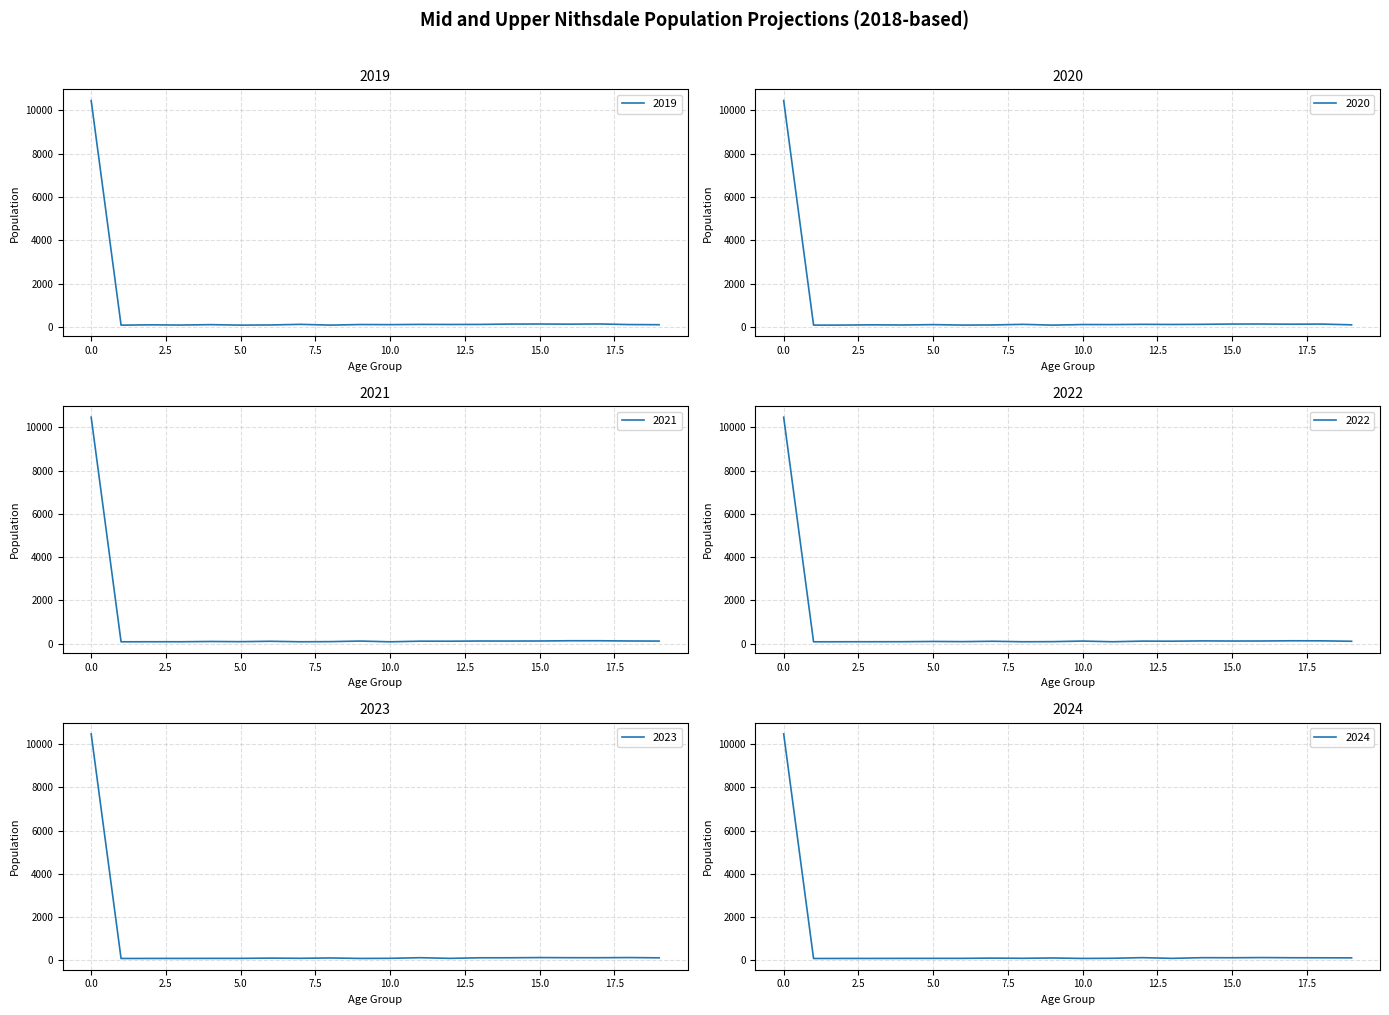

Reading right to left, what are all the values shown in this chart?

2019: 19=96.3	18=103.1	17=130.6	16=121.6	15=128.3	14=125.6	13=109.2	12=107.3	11=110.4	10=99.6	9=104.2	8=77.2	7=112.5	6=84.5	5=77.0	4=98.9	3=80.3	2=89.7	1=77.0	0=10456.4
2020: 19=91.3	18=126.4	17=120.3	16=129.0	15=127.1	14=114.7	13=108.4	12=113.8	11=102.9	10=104.6	9=77.7	8=113.2	7=85.6	6=79.5	5=100.6	4=83.1	3=90.8	2=79.7	1=78.4	0=10461.4
2021: 19=112.6	18=116.8	17=127.6	16=127.6	15=116.0	14=113.9	13=114.9	12=106.4	11=107.8	10=78.5	9=112.9	8=86.5	7=80.5	6=102.8	5=84.9	4=93.5	3=80.8	2=81.0	1=78.9	0=10465.3
2022: 19=104.7	18=123.9	17=126.6	16=116.8	15=115.2	14=120.7	13=107.5	12=111.3	11=81.8	10=113.2	9=86.9	8=81.7	7=103.6	6=87.3	5=95.0	4=83.5	3=82.3	2=81.5	1=79.1	0=10469.0
2023: 19=110.7	18=122.9	17=115.6	16=116.2	15=122.1	14=113.2	13=112.4	12=85.4	11=116.4	10=87.5	9=82.0	8=104.4	7=88.2	6=97.3	5=85.1	4=84.9	3=82.8	2=81.8	1=79.8	0=10474.3
2024: 19=109.5	18=112.6	17=115.1	16=123.0	15=114.7	14=118.2	13=86.6	12=119.7	11=90.8	10=82.9	9=104.4	8=89.2	7=98.1	6=87.4	5=86.6	4=85.4	3=83.0	2=82.6	1=80.7	0=10480.0